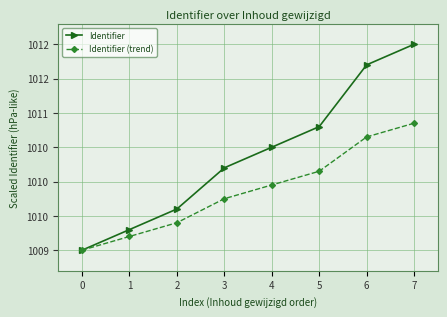

What is the approximate value of Identifier at 6?

1011.7